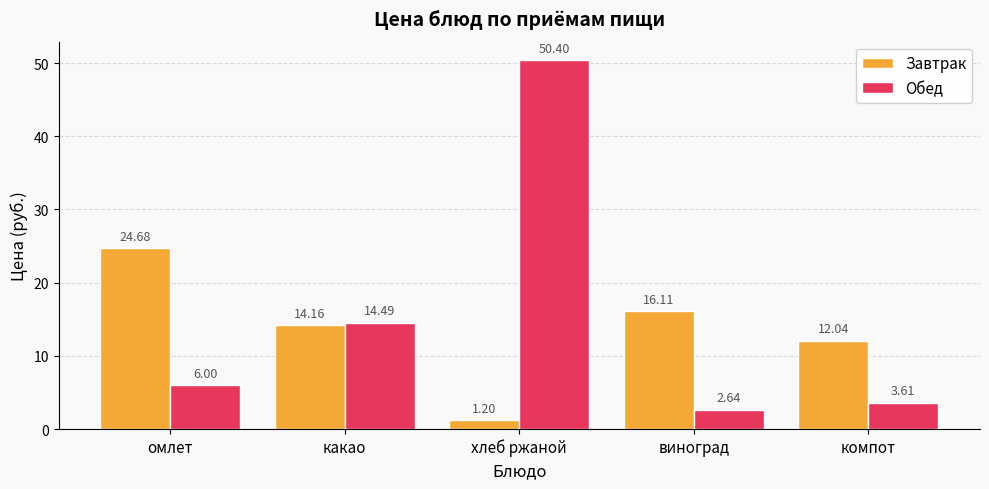

What is the sum of all Обед values?

77.1